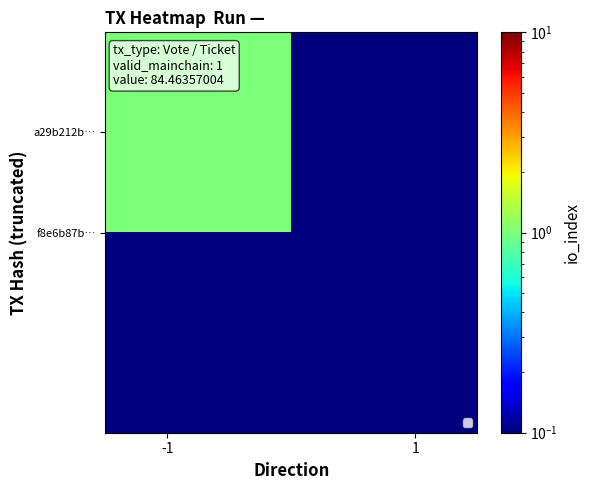

Count the number of data series in this chart.

2